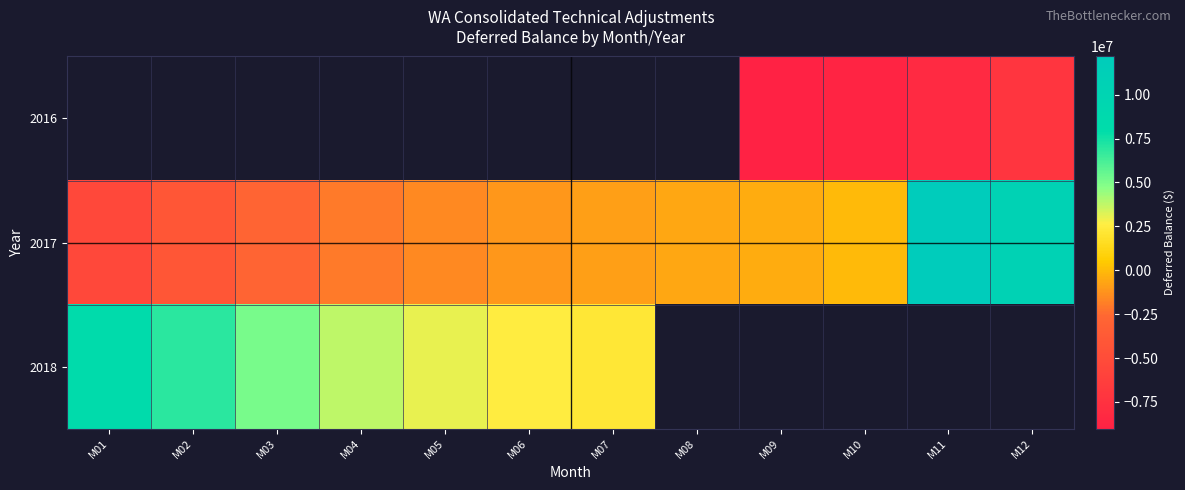

Is the value of 2018 at M02 greater than the value of 2016 at M12?

Yes